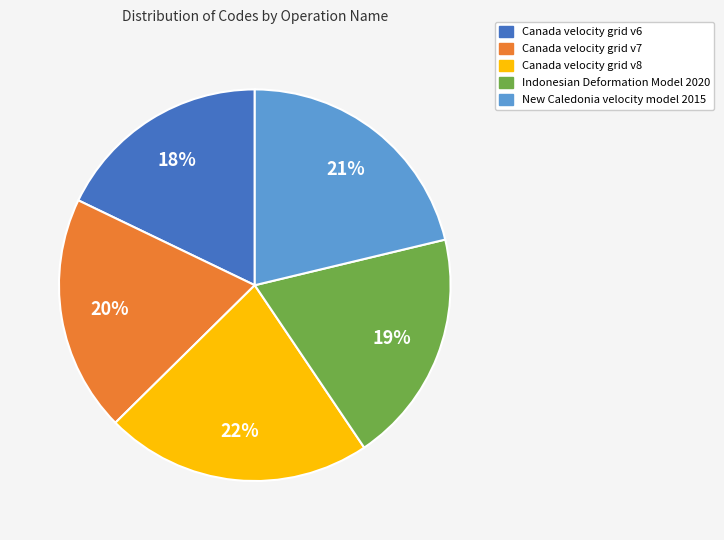

Combined, do Indonesian Deformation Model 2020 and New Caledonia velocity model 2015 account for over 50%?

No